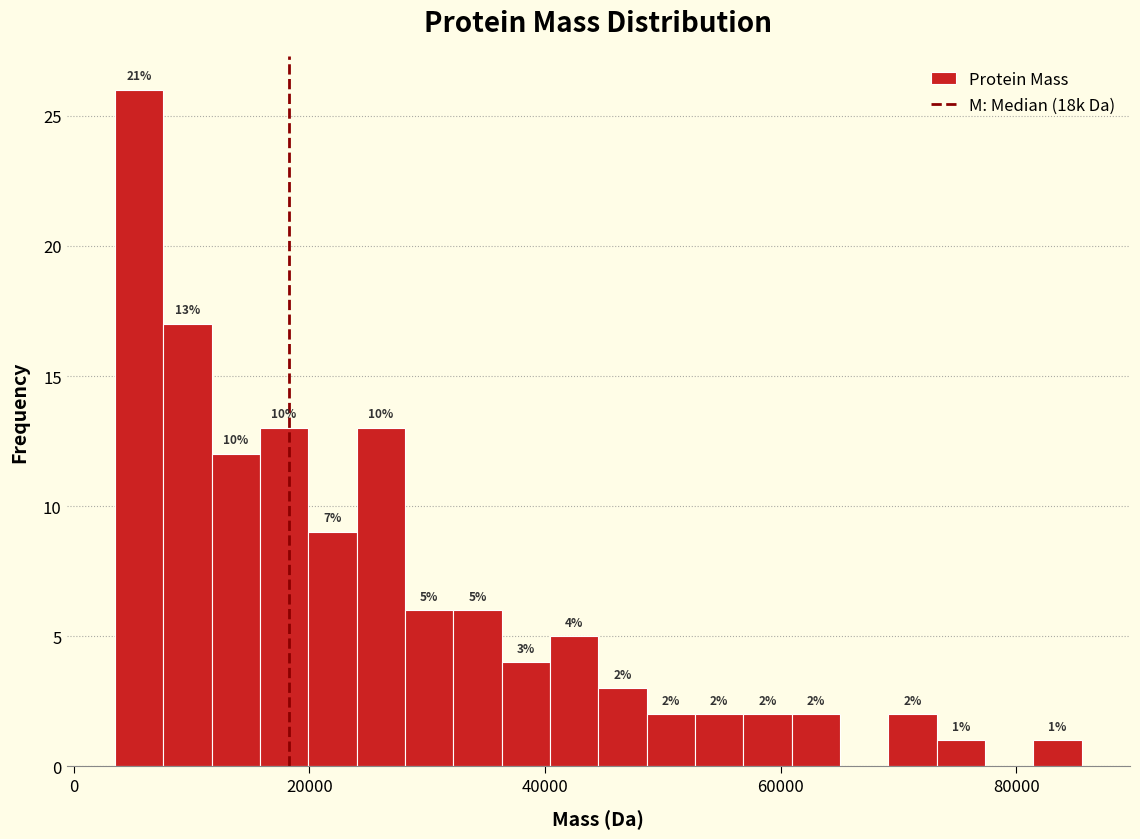

Around what value on the x-axis is the tallest bar? Give the approximate position of its centre, as read against the axis.

6000